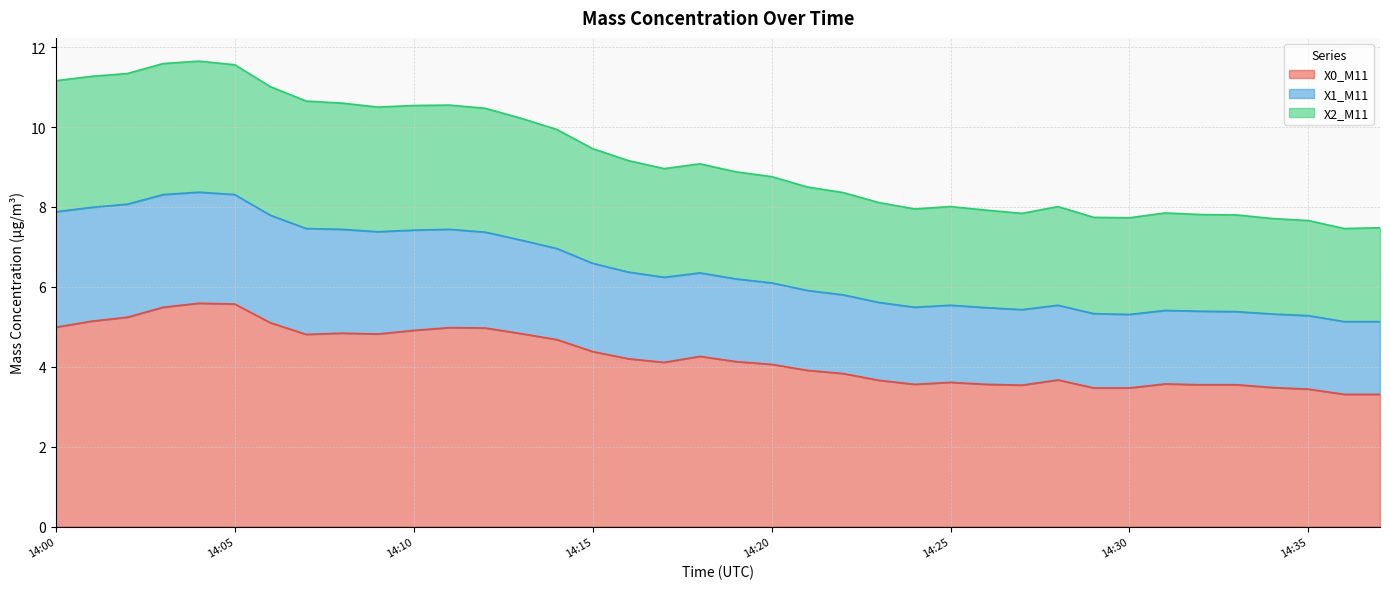

Which category has the highest value in the X0_M11 series?

14:04